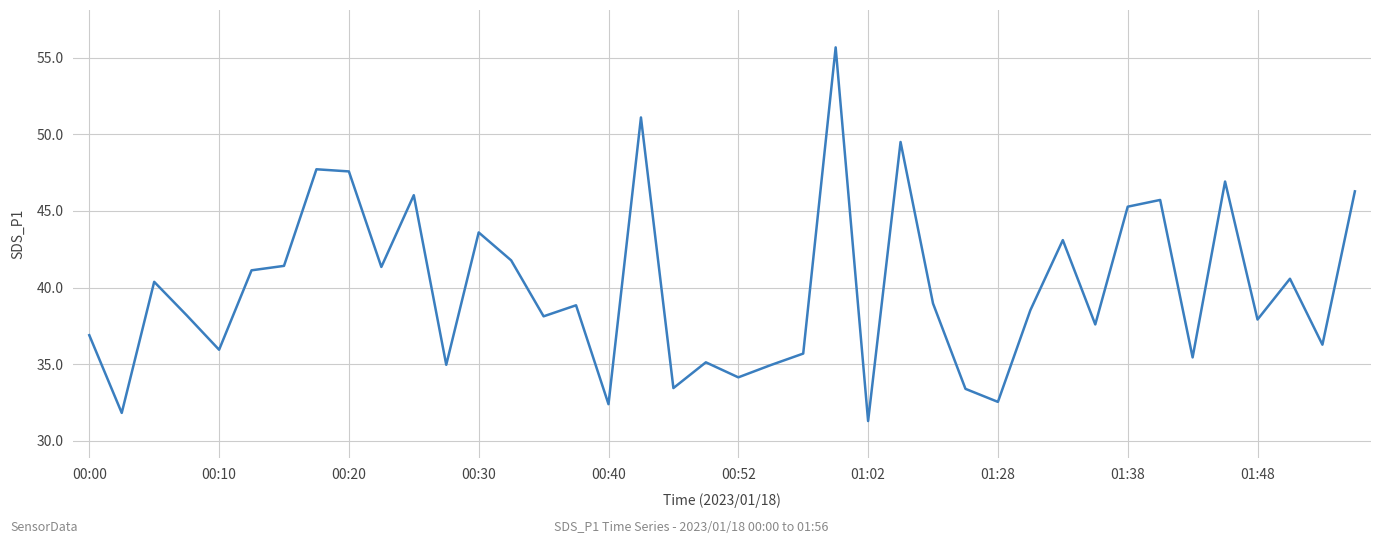

What is the maximum value shown in the chart?

55.7